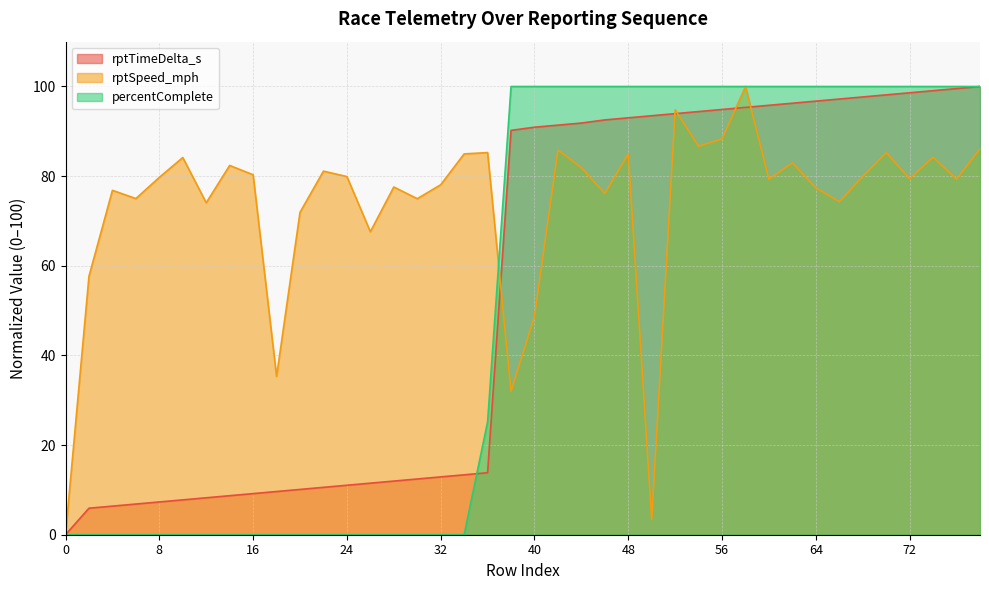

True or false: rptTimeDelta_s has a value of 166.6 at 52.

False